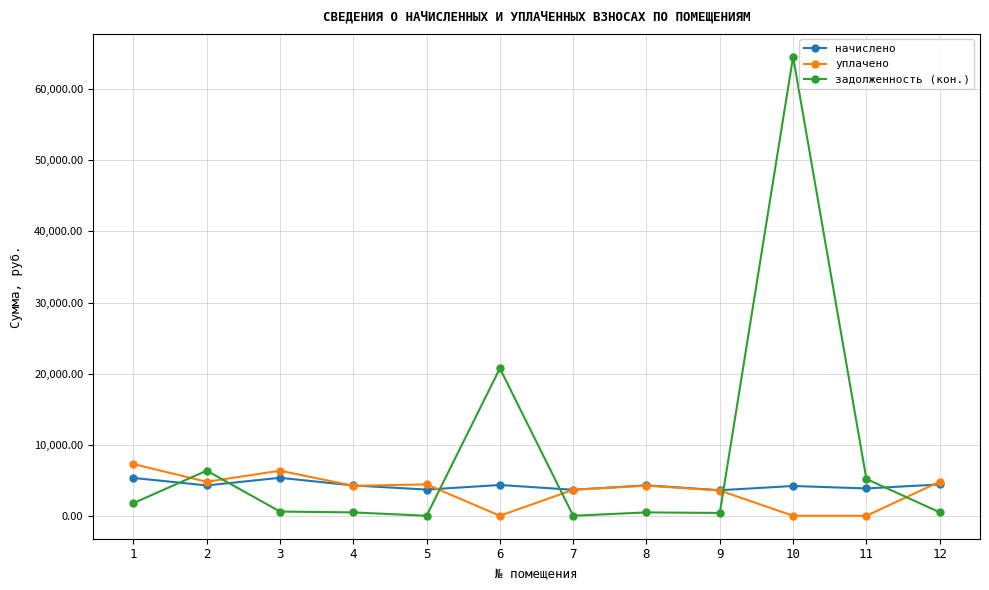

How many data points does each series have?

12